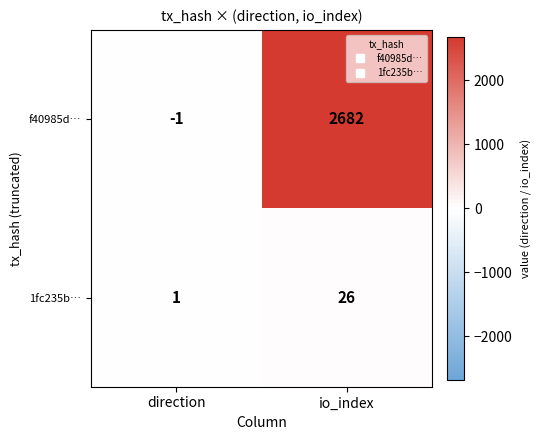

How many data points in 1fc235b… are less than 26?

1